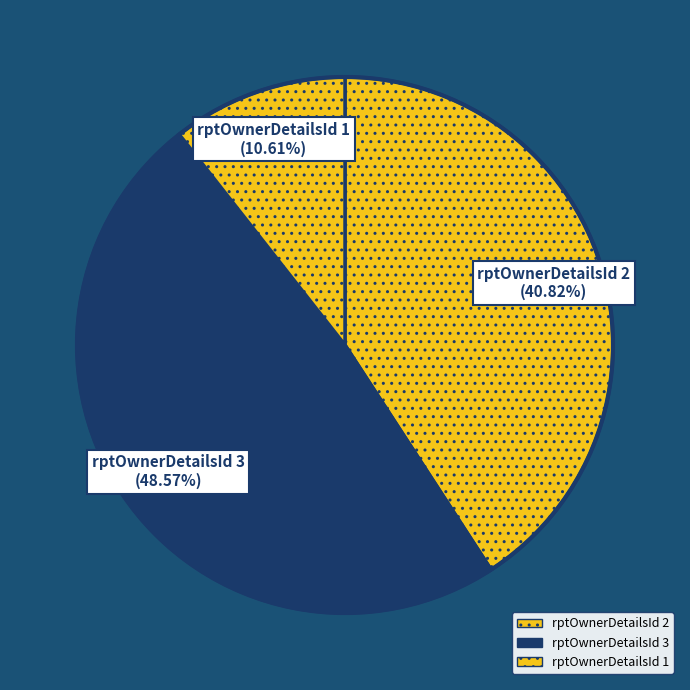

Is there a majority slice in this chart?

No